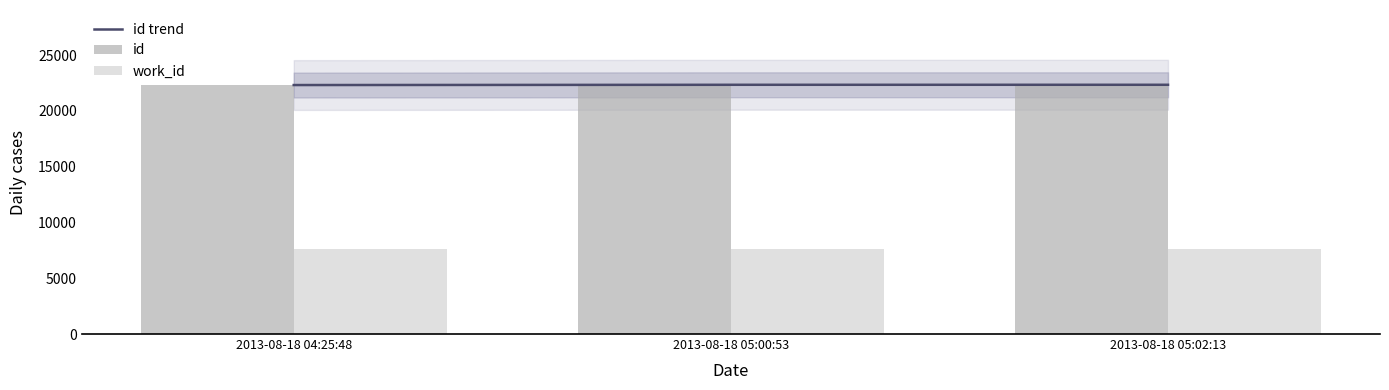

What is the greatest value displayed?

22348